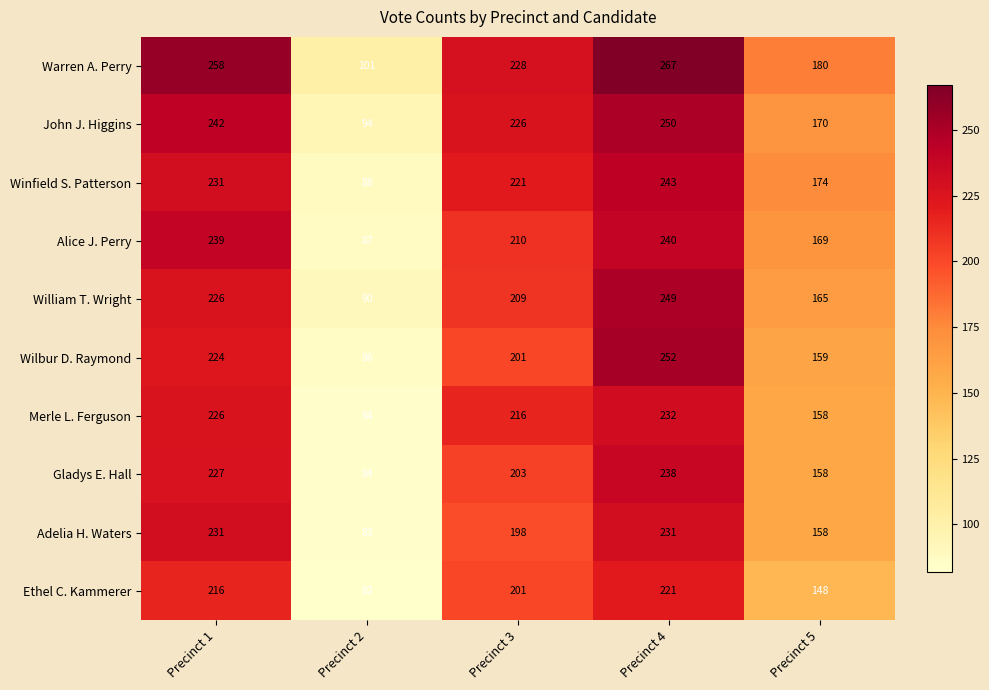

What is the spread (max minus min) of values at Precinct 1?

42